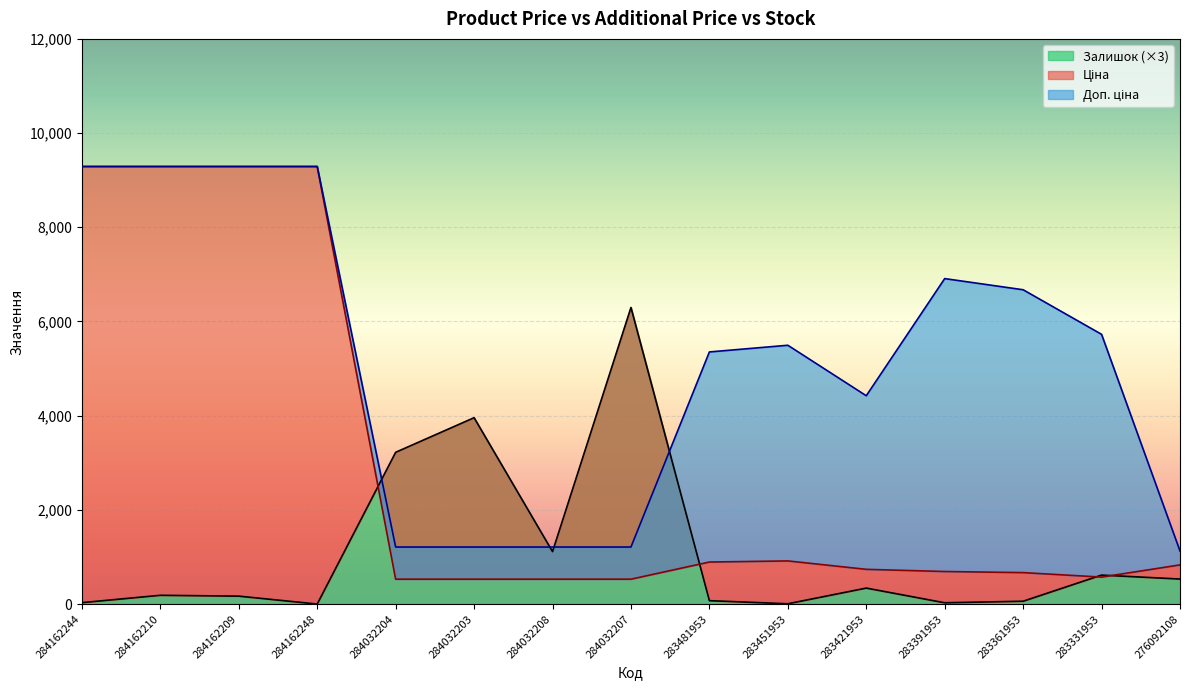

What is the label of the 15th point from the left?

276092108